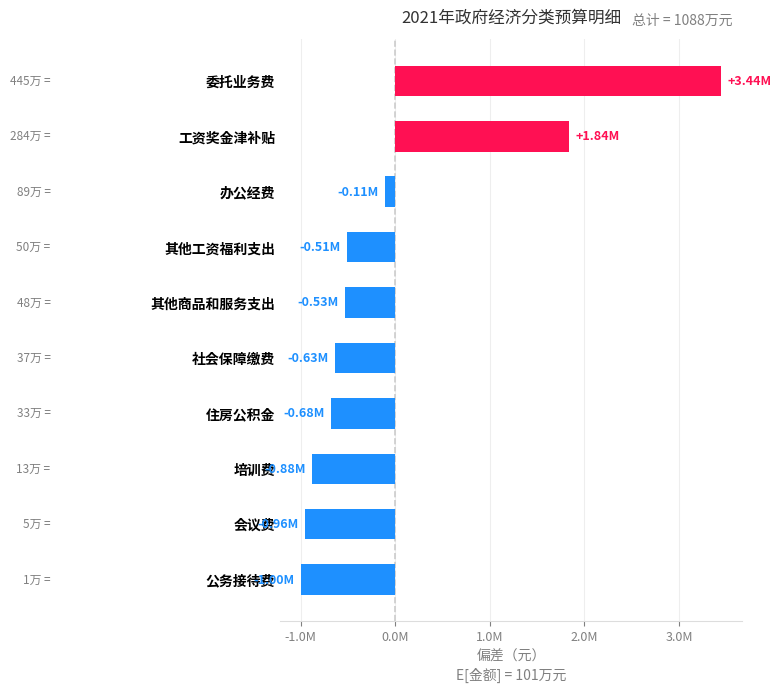

Are the bars horizontal?

Yes